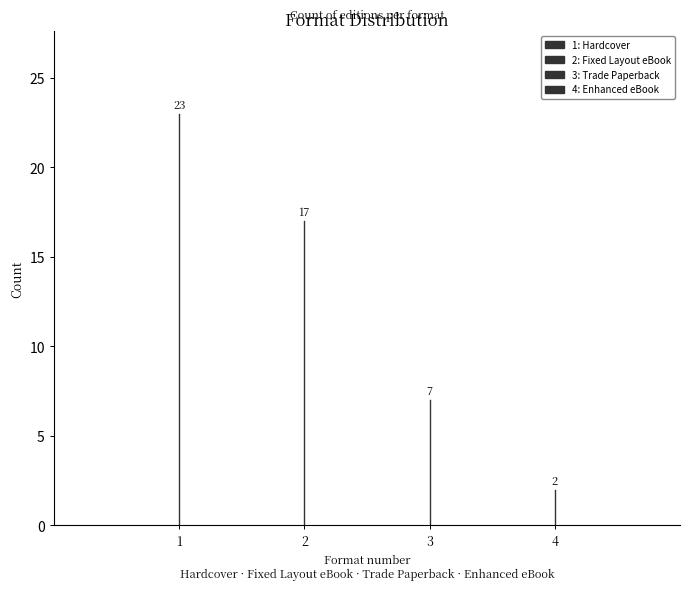

What is the value of the Enhanced eBook point at the 2nd from the left?

2